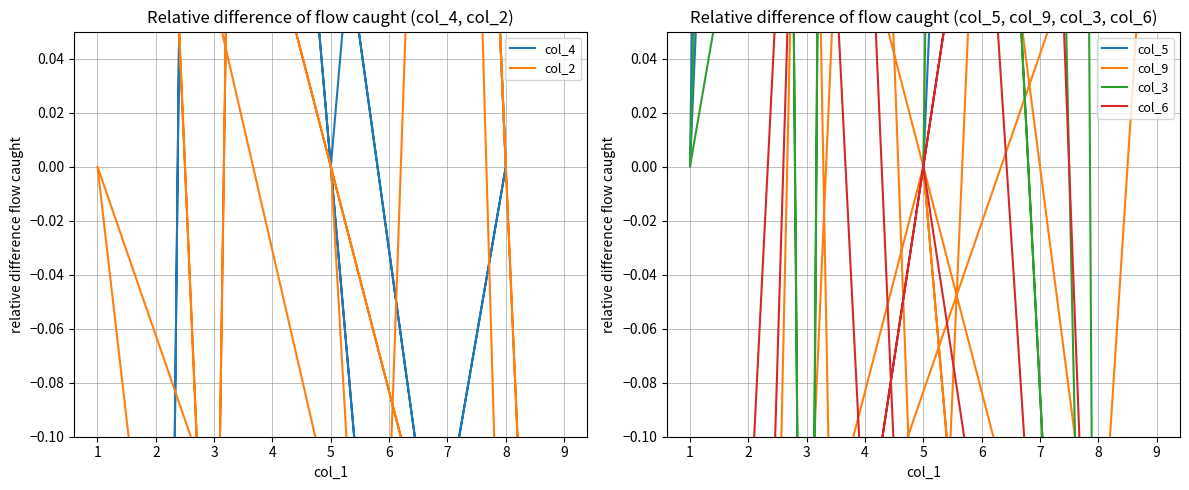

What is the value of the col_3 point at the 6th from the left?

2.5